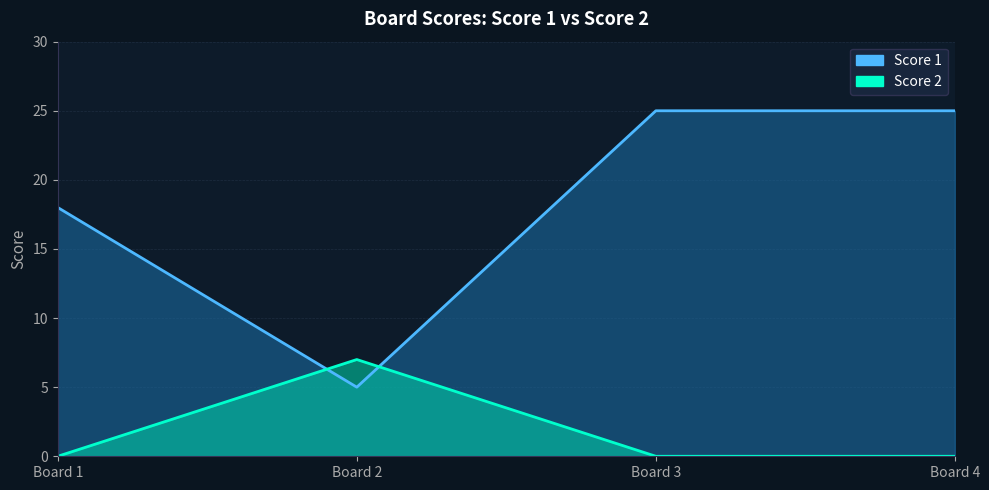

What is the difference between the highest and lowest values at Board 3?

25